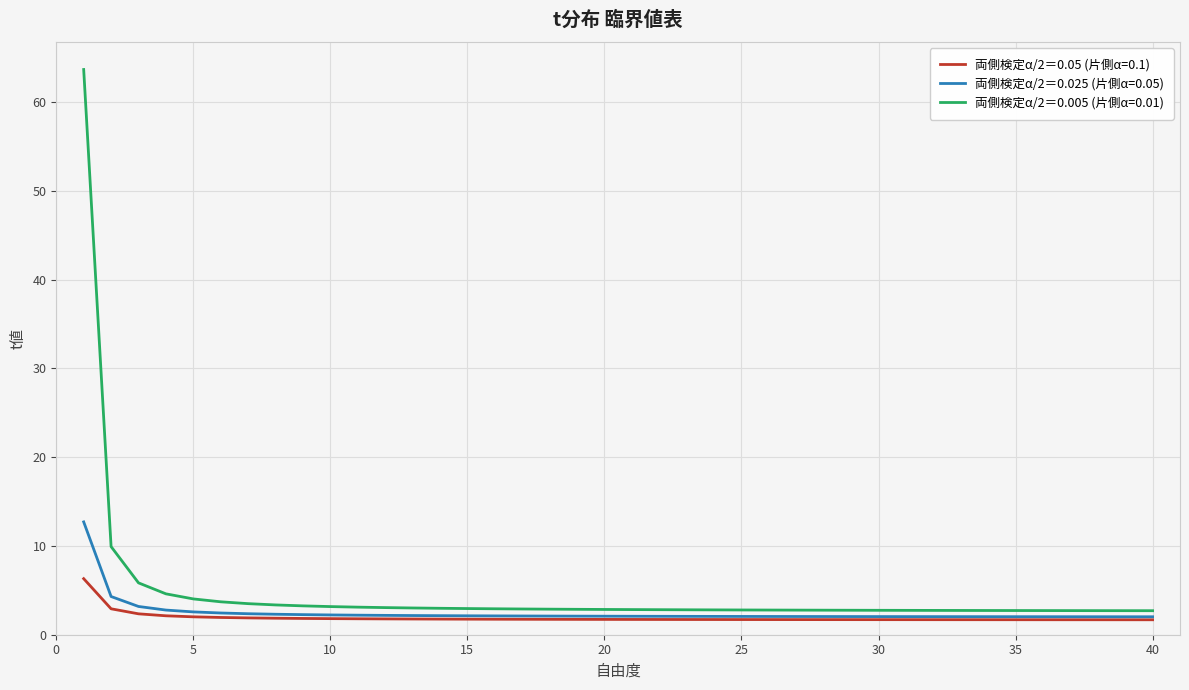

What is the minimum value shown in the chart?

1.7